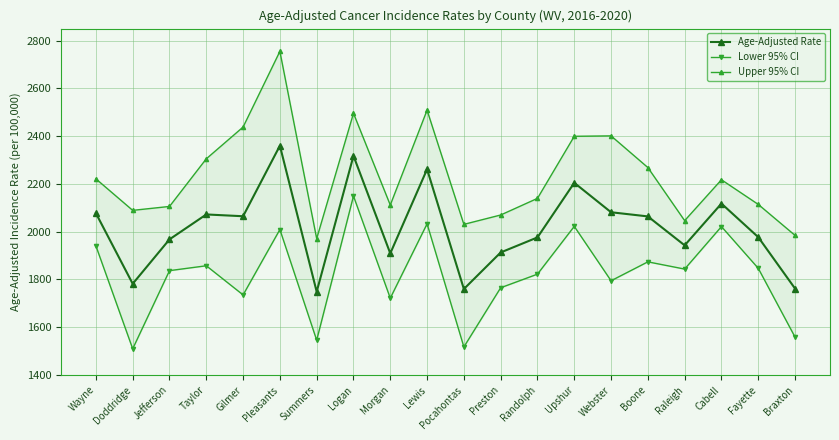

Reading left to right, list all the values displayed in this chart.

Age-Adjusted Rate: Wayne=2077.2	Doddridge=1781.9	Jefferson=1967.8	Taylor=2072.1	Gilmer=2064.6	Pleasants=2359.8	Summers=1748.7	Logan=2317.5	Morgan=1909.1	Lewis=2261.4	Pocahontas=1760.0	Preston=1913.0	Randolph=1976.0	Upshur=2204.6	Webster=2081.3	Boone=2063.9	Raleigh=1942.8	Cabell=2117.6	Fayette=1977.1	Braxton=1761.9
Lower 95% CI: Wayne=1940.4	Doddridge=1509.7	Jefferson=1836.9	Taylor=1857.3	Gilmer=1735.3	Pleasants=2009.0	Summers=1545.7	Logan=2149.2	Morgan=1721.7	Lewis=2032.9	Pocahontas=1517.5	Preston=1765.3	Randolph=1822.2	Upshur=2022.2	Webster=1794.5	Boone=1873.7	Raleigh=1843.4	Cabell=2021.3	Fayette=1846.7	Braxton=1558.7
Upper 95% CI: Wayne=2221.1	Doddridge=2089.2	Jefferson=2105.6	Taylor=2305.0	Gilmer=2437.9	Pleasants=2754.6	Summers=1970.9	Logan=2495.5	Morgan=2111.4	Lewis=2508.6	Pocahontas=2030.6	Preston=2069.8	Randolph=2139.4	Upshur=2399.2	Webster=2401.0	Boone=2268.5	Raleigh=2046.2	Cabell=2217.3	Fayette=2114.2	Braxton=1984.5